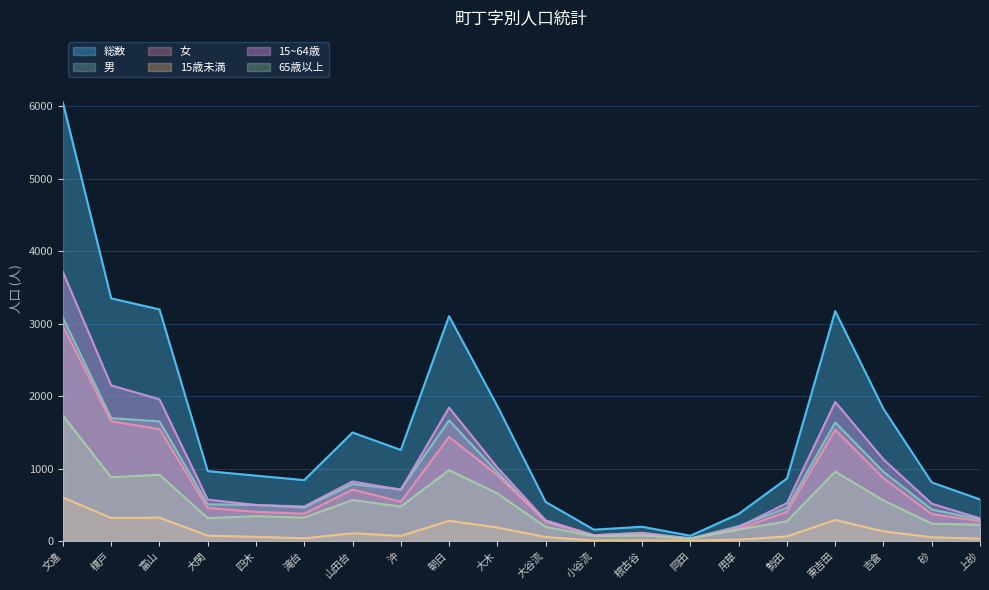

What is the value of the 総数 point at the 20th from the left?

575